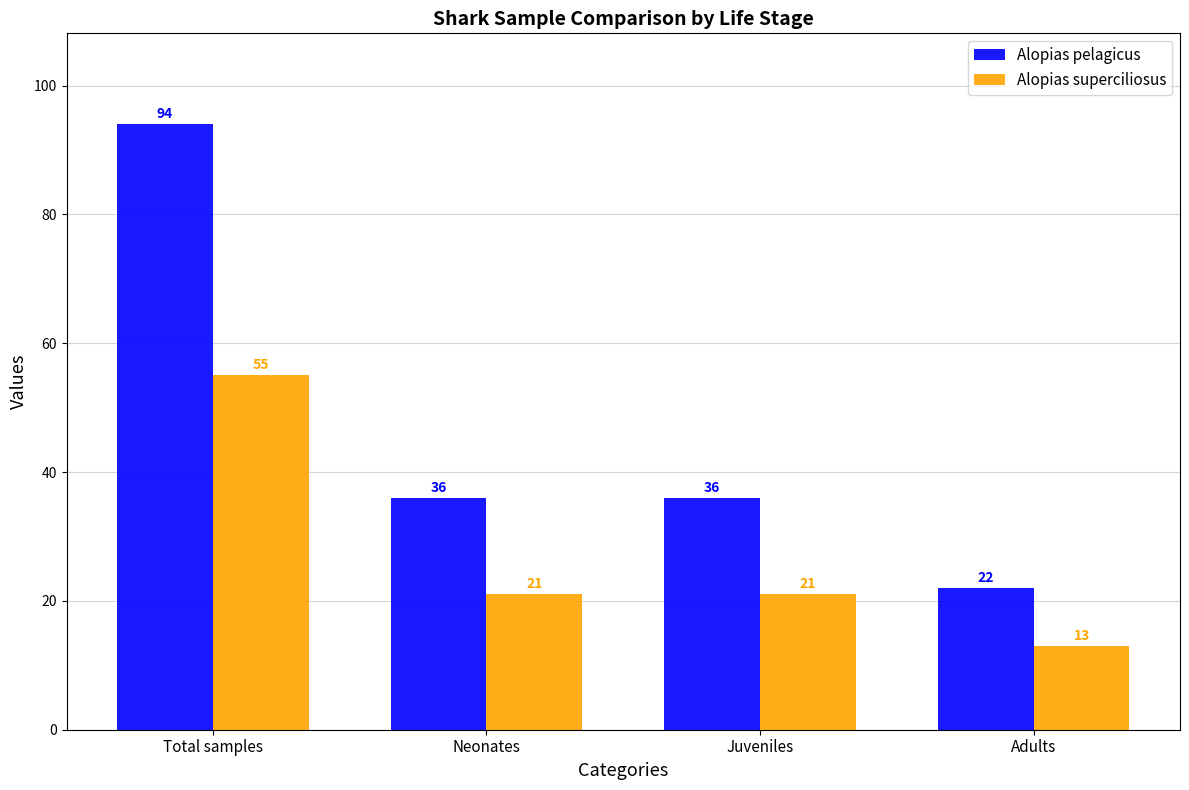

Count the number of data series in this chart.

2